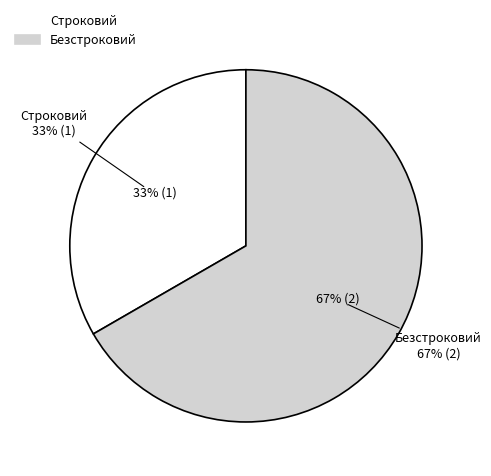

What is the smallest slice in the pie chart?

Строковий